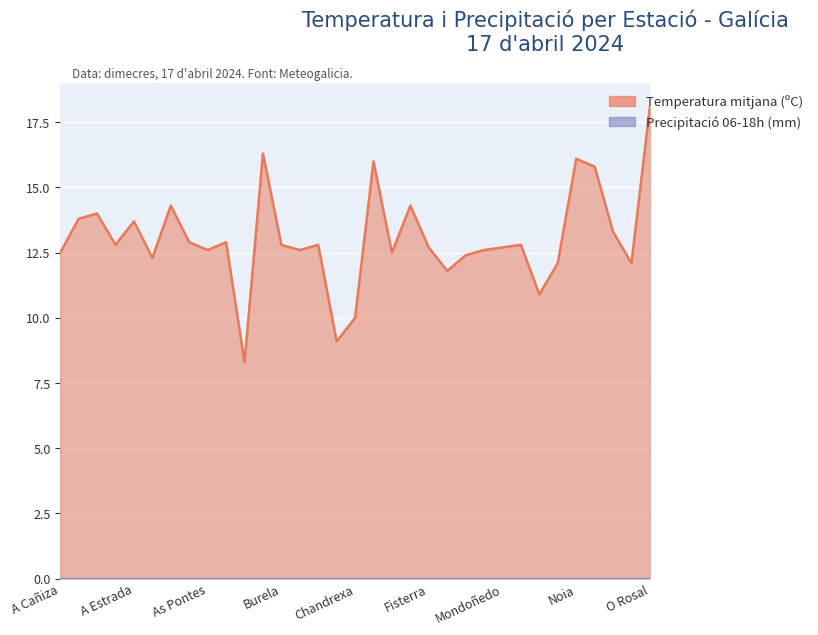

What is the label of the 15th point from the right?

Estaca de Bares